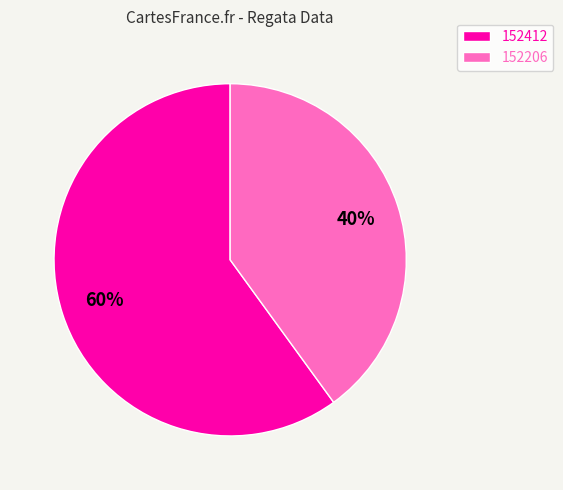

True or false: 152206 accounts for 40% of the total.

True